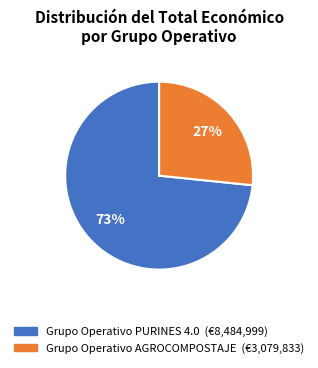

To the nearest percent, what portion does Grupo Operativo PURINES 4.0 represent?

73%